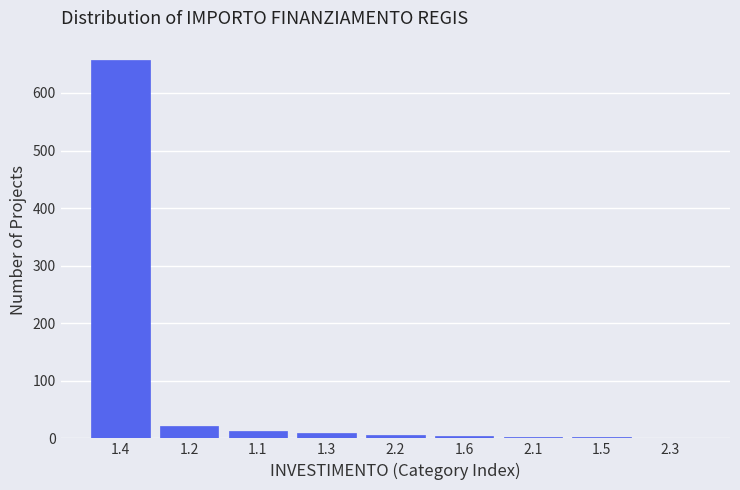

What is the sum of all values?

718